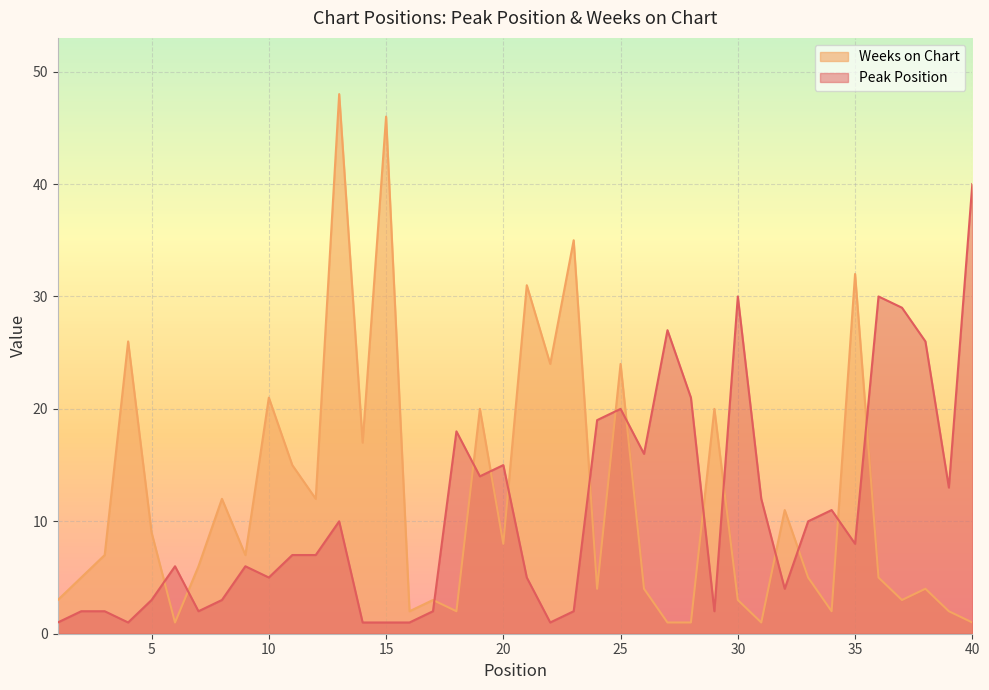

What is the value of the Peak Position point at the 29th from the left?

2